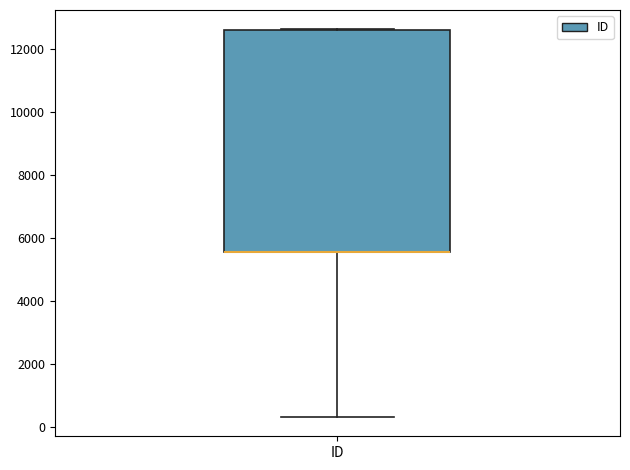

Transcribe this box plot: give where the median line is, the range the box spans, and where the two whiskers end, as read against the y-axis. The values are not printed on the chart, so give them approximately, as read against the axis.

median 5600 (drawn on the box's lower edge), box 5600 to 12600, whiskers 400 to 12600